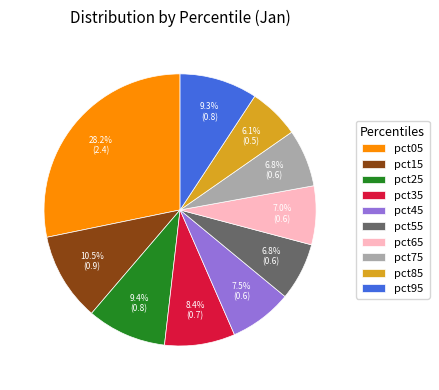

True or false: pct65 accounts for 16% of the total.

False